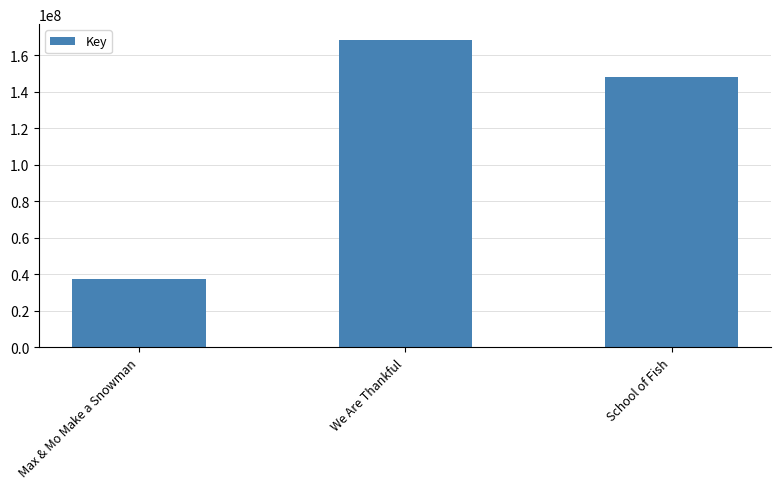

True or false: the data shows 148032378 at School of Fish.

True